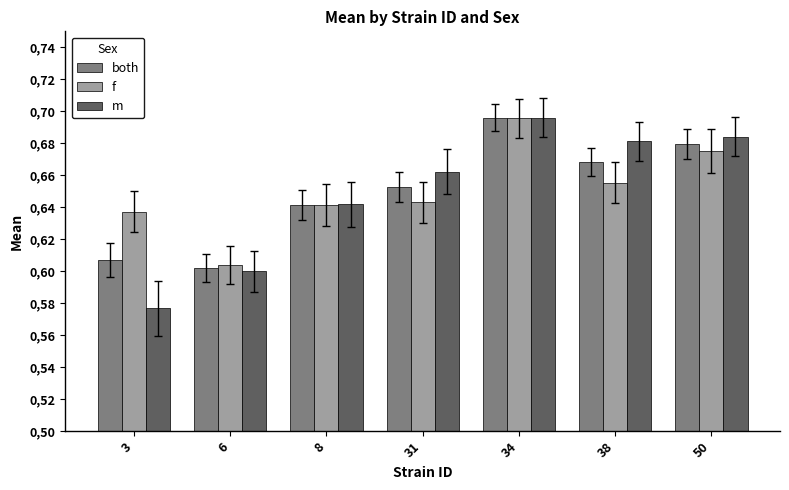

At which label does m reach its peak?

34